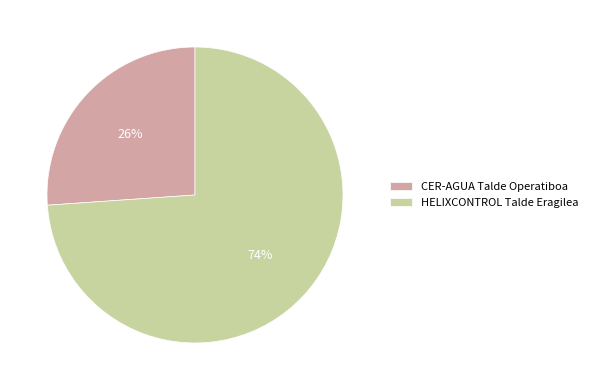

What is the smallest slice in the pie chart?

CER-AGUA Talde Operatiboa